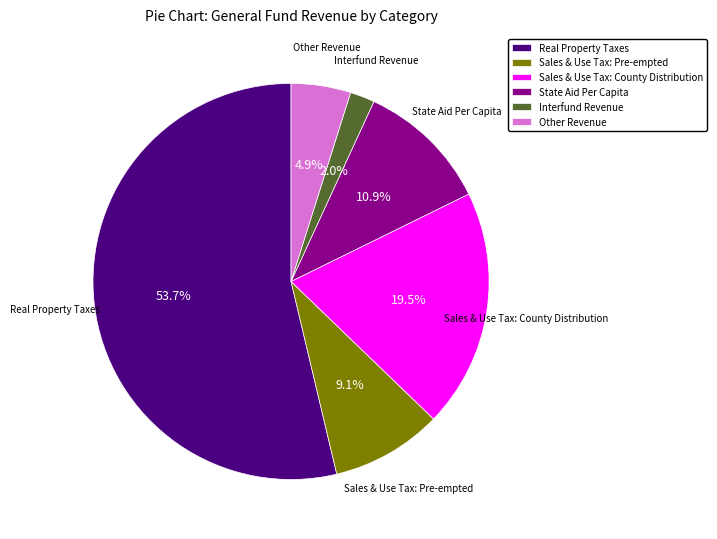

Count the number of slices in the pie.

6